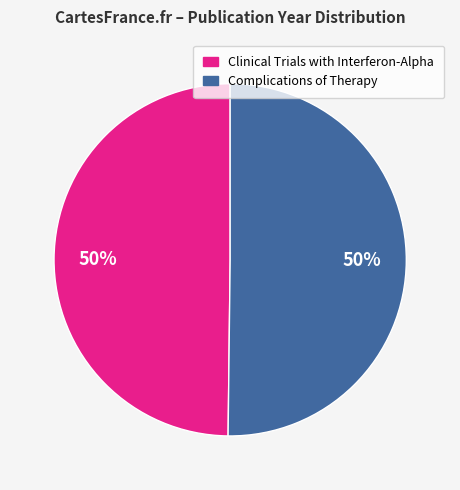

What percentage is the Clinical Trials with Interferon-Alpha slice, to the nearest percent?

50%